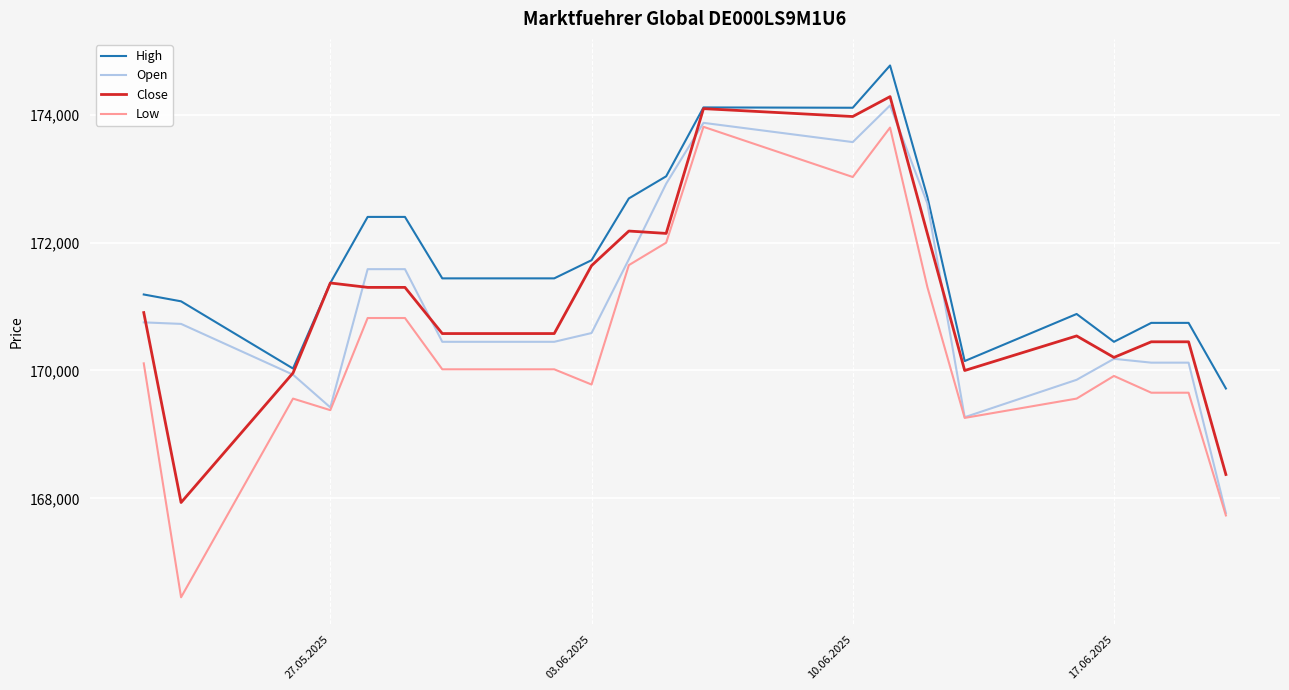

Which series has the largest total across all categories?

High